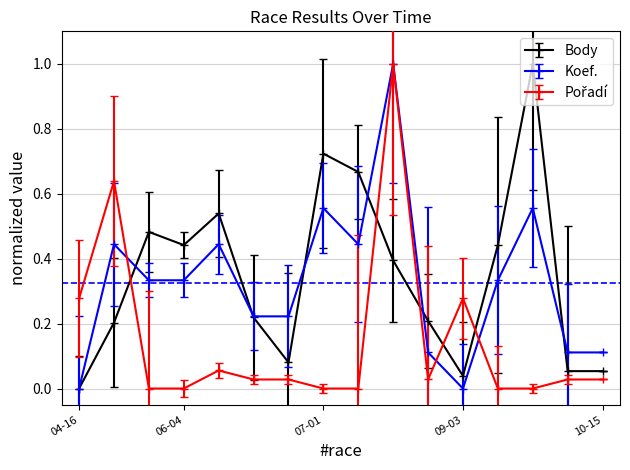

True or false: Body has more than 0 interior local peaks.

True